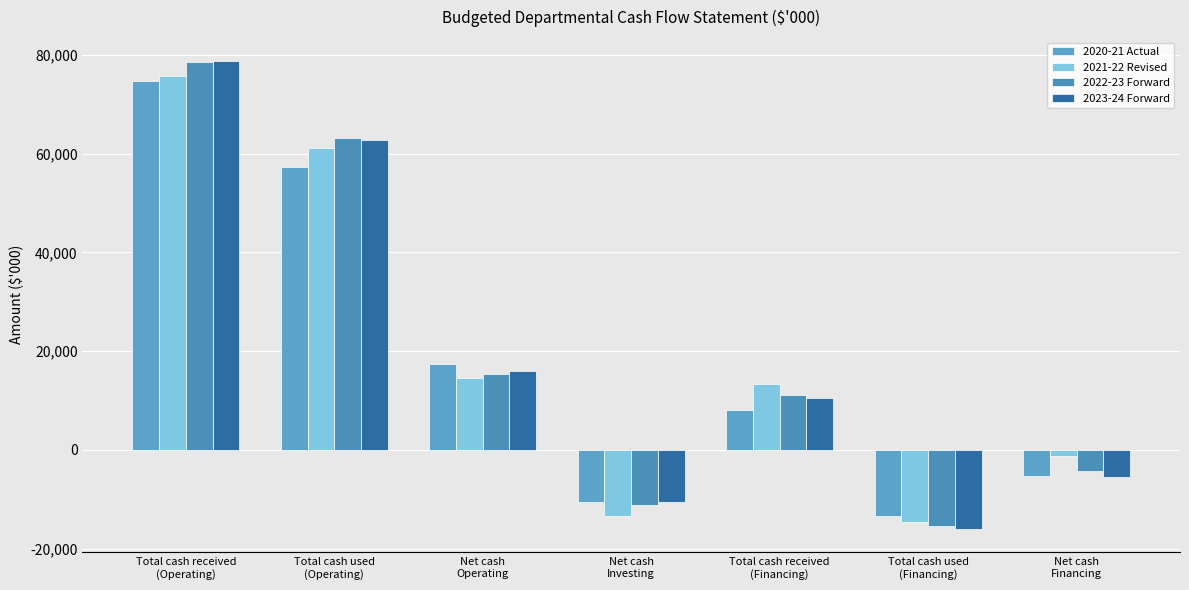

Rank the series at Total cash received
(Financing) from highest to lowest value.

2021-22 Revised, 2022-23 Forward, 2023-24 Forward, 2020-21 Actual